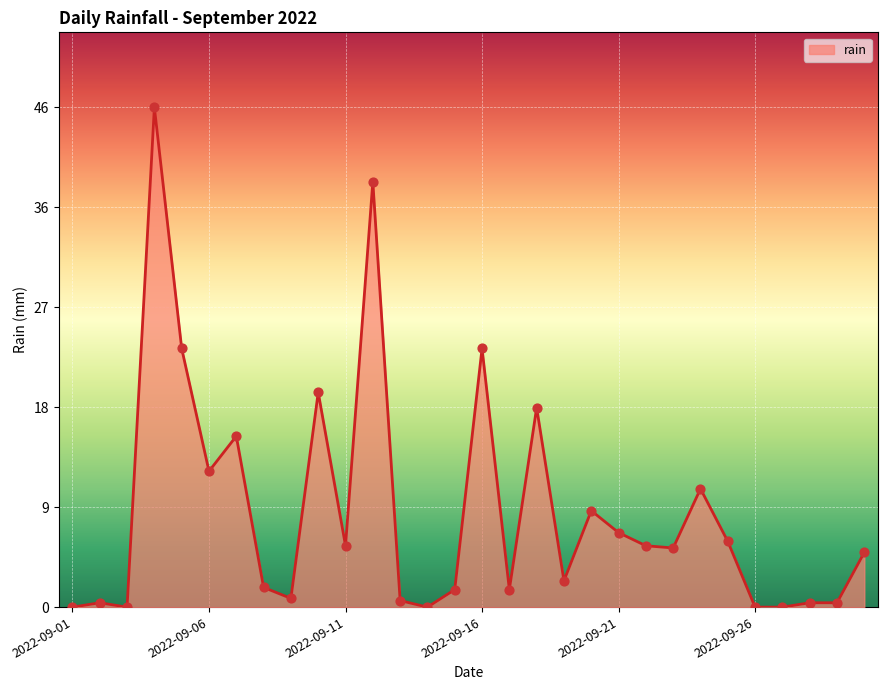

What is the difference between the maximum and minimum values?

45.6